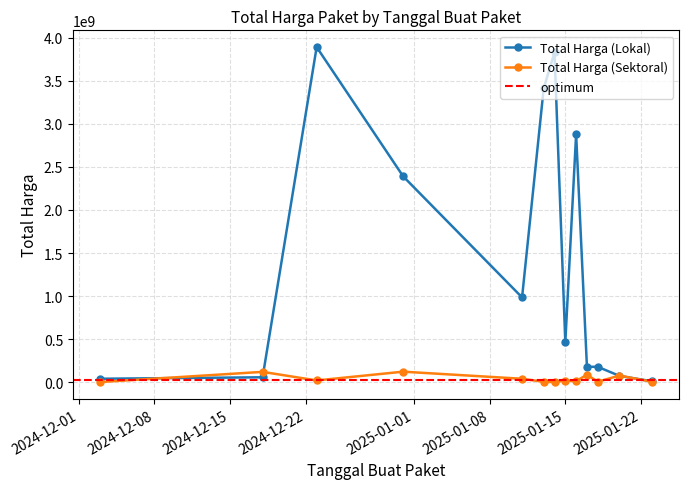

Between 2024-12-18 and 2024-12-23, which series saw the biggest shift?

Total Harga (Lokal)